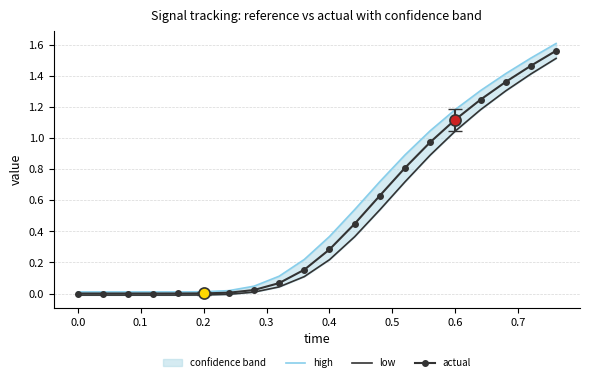

Does the chart have visible grid lines?

Yes